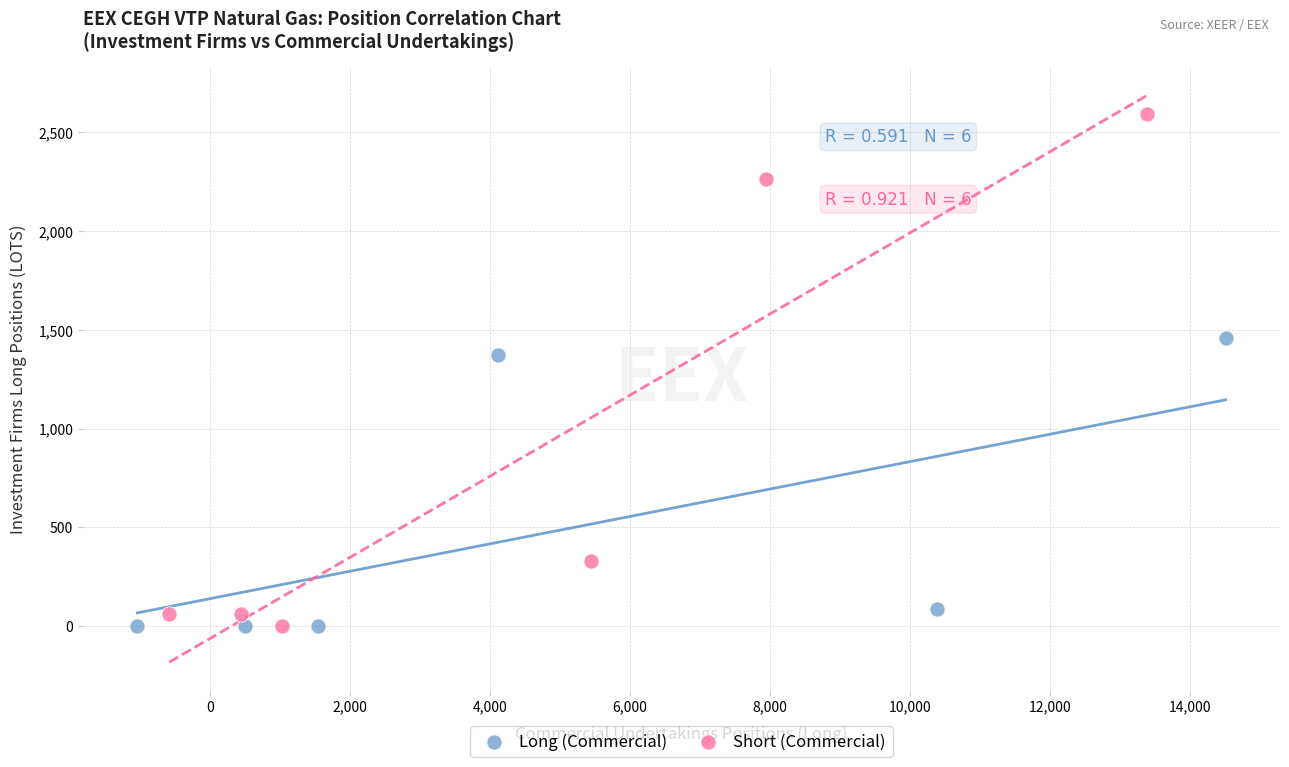

Which series contains the highest Y value?

Short (Commercial)